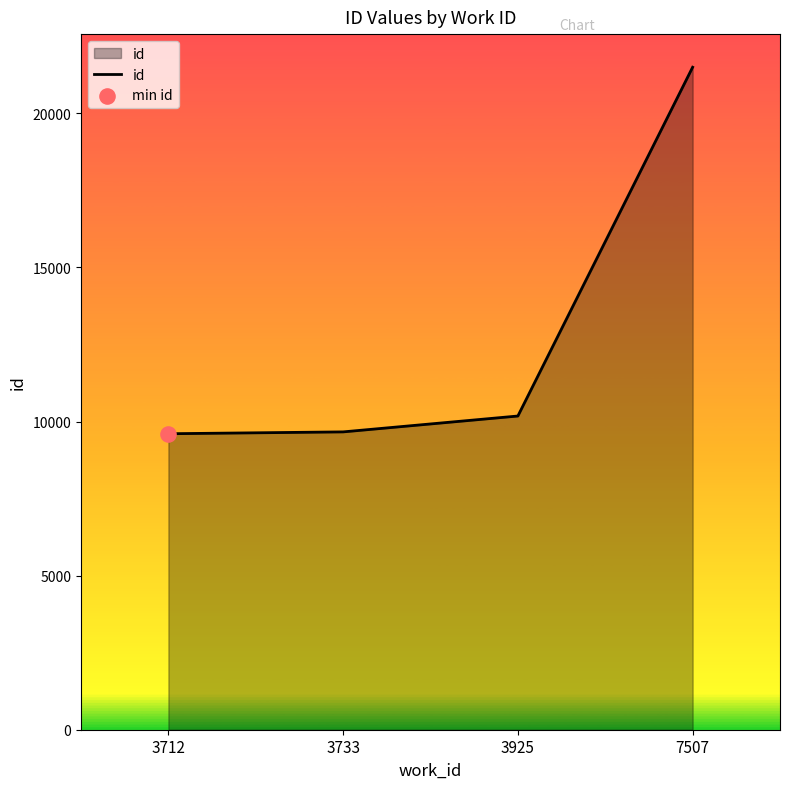

Approximately how many times larger is the value at 3925 compared to 3712?

1.1